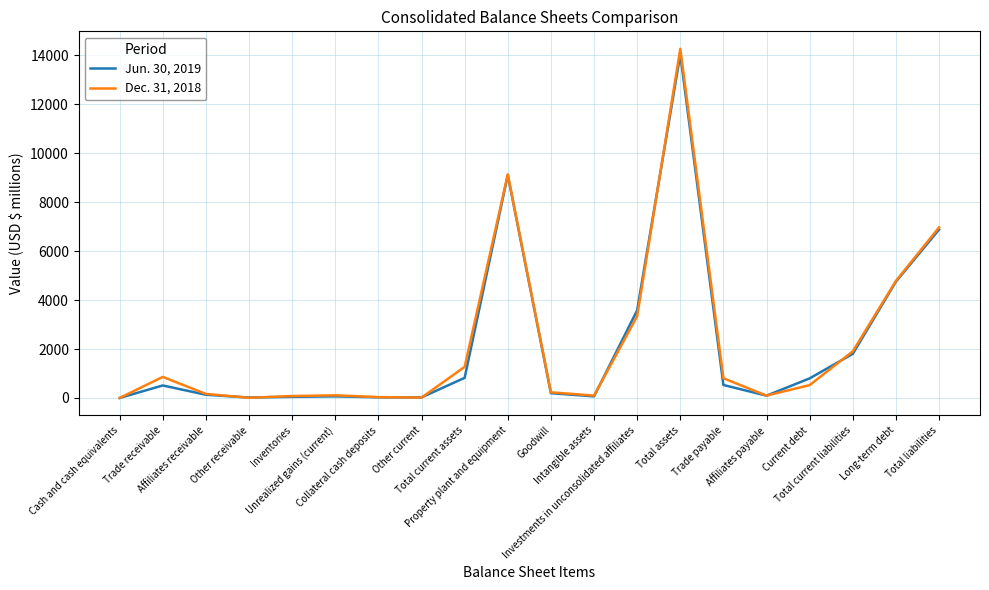

Rank the series by their average value, from lowest to highest.

Jun. 30, 2019, Dec. 31, 2018